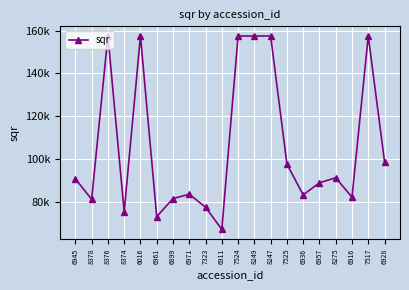

Does the chart display data point markers on the line(s)?

Yes